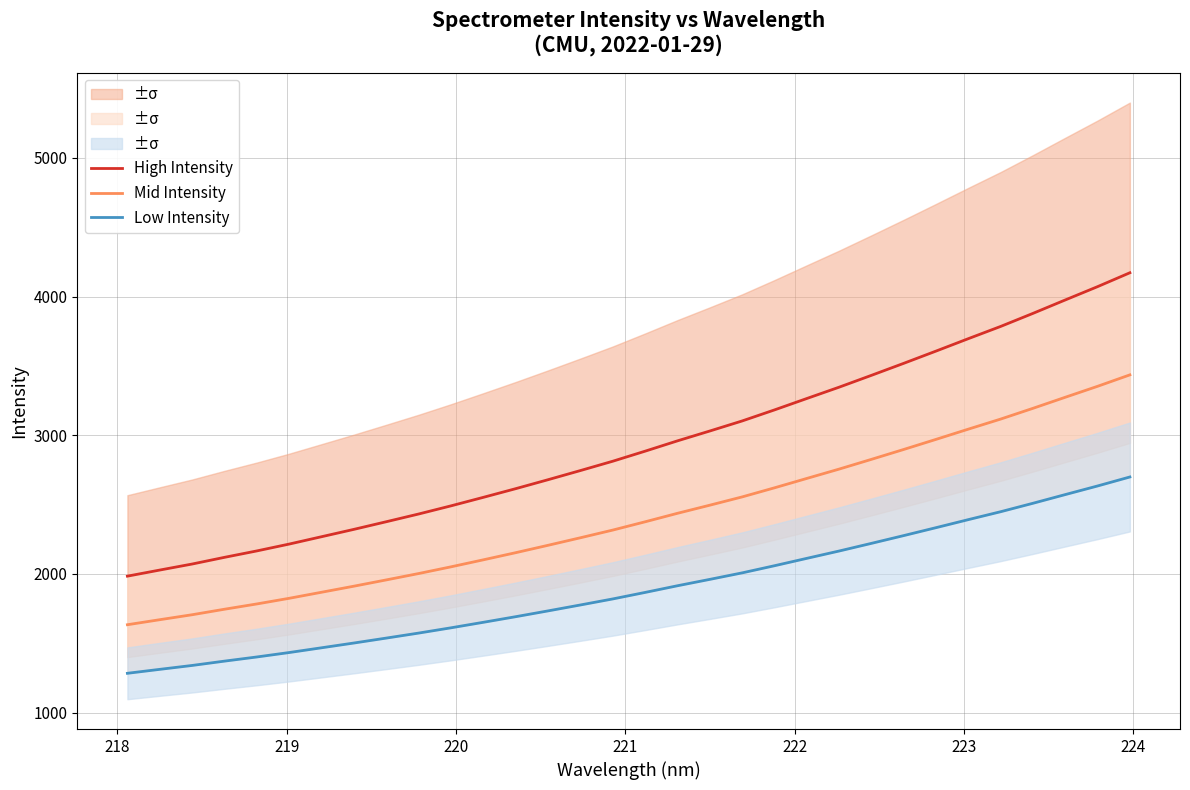

What are all the series names shown in the legend?

High Intensity, Mid Intensity, Low Intensity